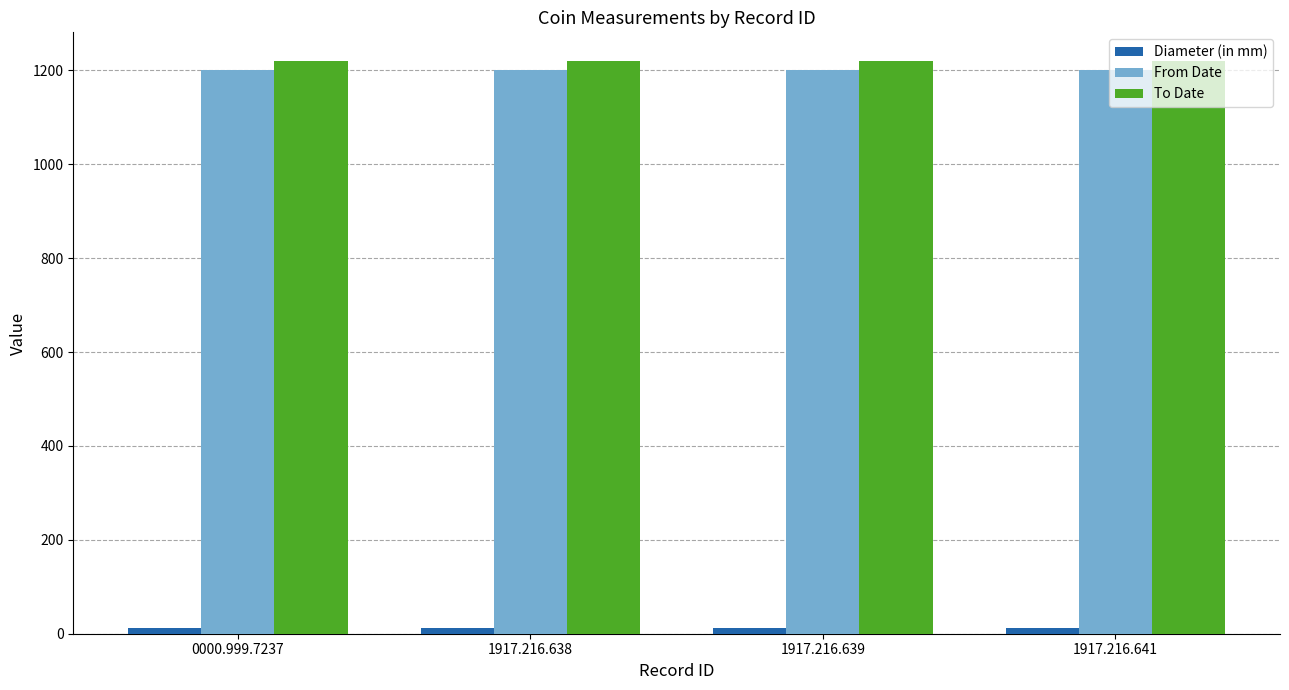

What is the label of the 2nd bar from the right?

1917.216.639